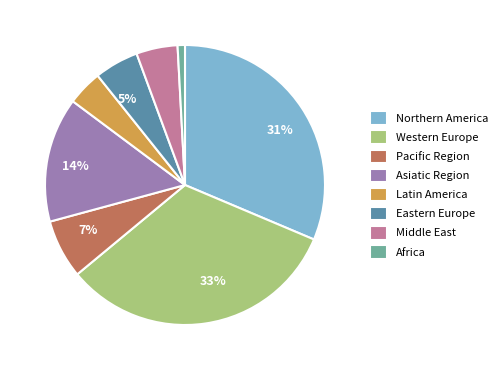

Is there any slice that represents more than half of the pie?

No